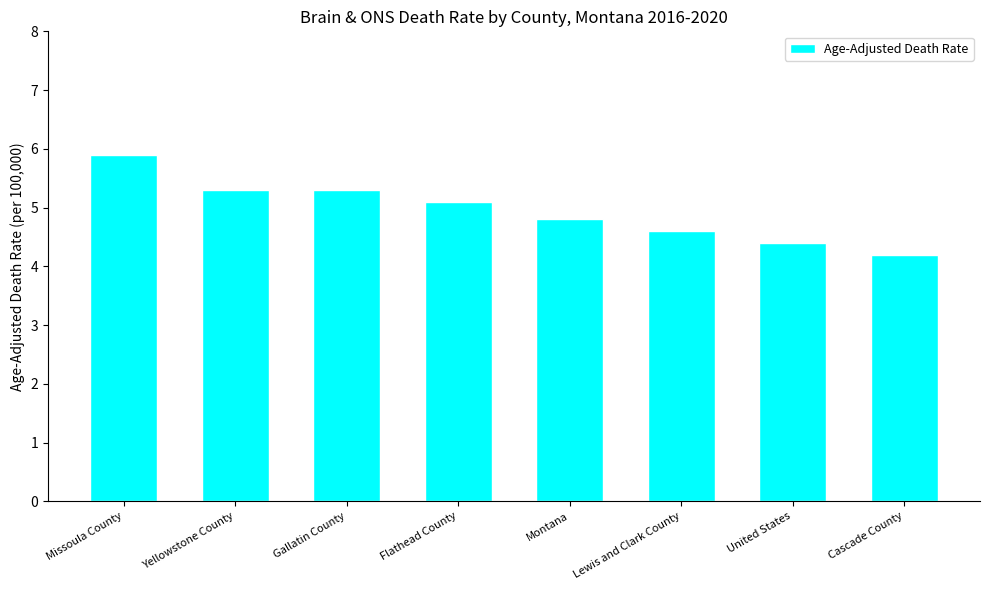

What is the change in value from Yellowstone County to Montana?

-0.5